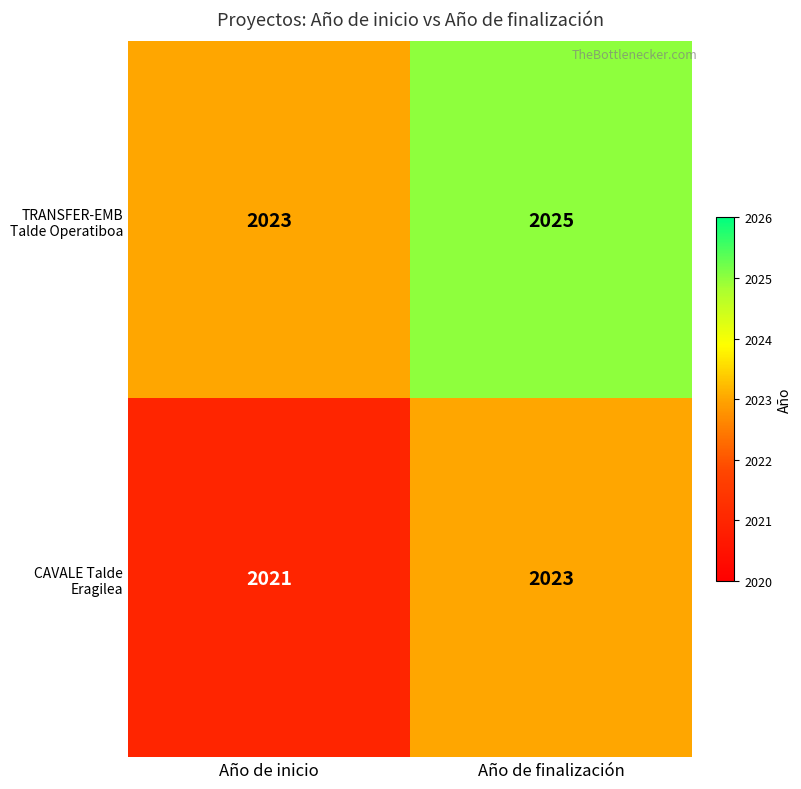

Reading left to right, what are all the values shown in this chart?

TRANSFER-EMB Talde Operatiboa: 2023	2025
CAVALE Talde Eragilea: 2021	2023